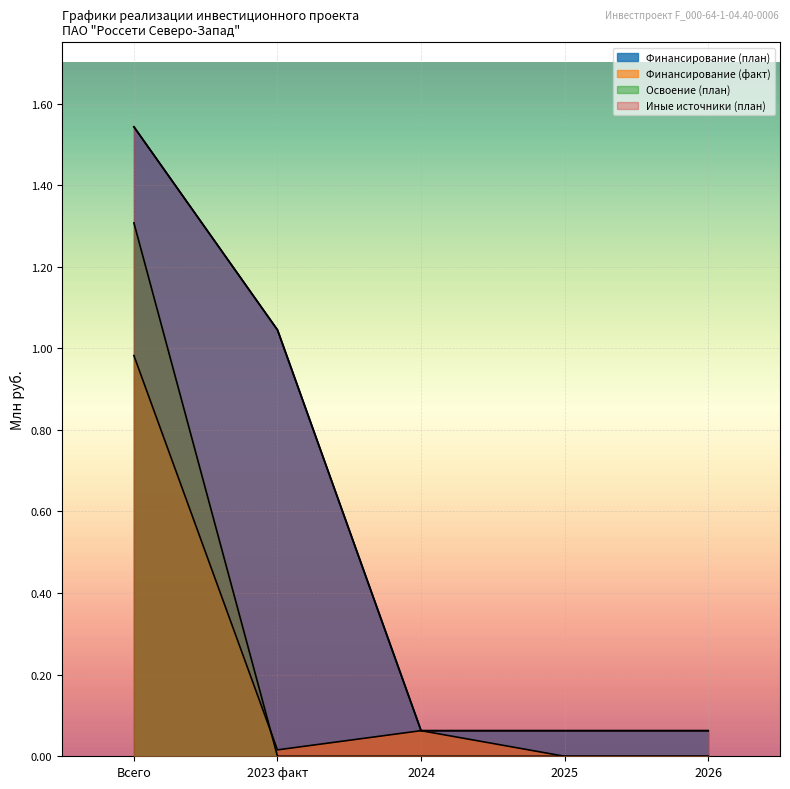

Reading right to left, list all the values displayed in this chart.

Финансирование (план): 2026=0.1	2025=0.1	2024=0.1	2023 факт=1.0	Всего=1.5
Финансирование (факт): 2026=0.0	2025=0.0	2024=0.1	2023 факт=0.0	Всего=1.0
Освоение (план): 2026=0.0	2025=0.0	2024=0.0	2023 факт=0.0	Всего=1.3
Иные источники (план): 2026=0.1	2025=0.1	2024=0.1	2023 факт=1.0	Всего=1.5